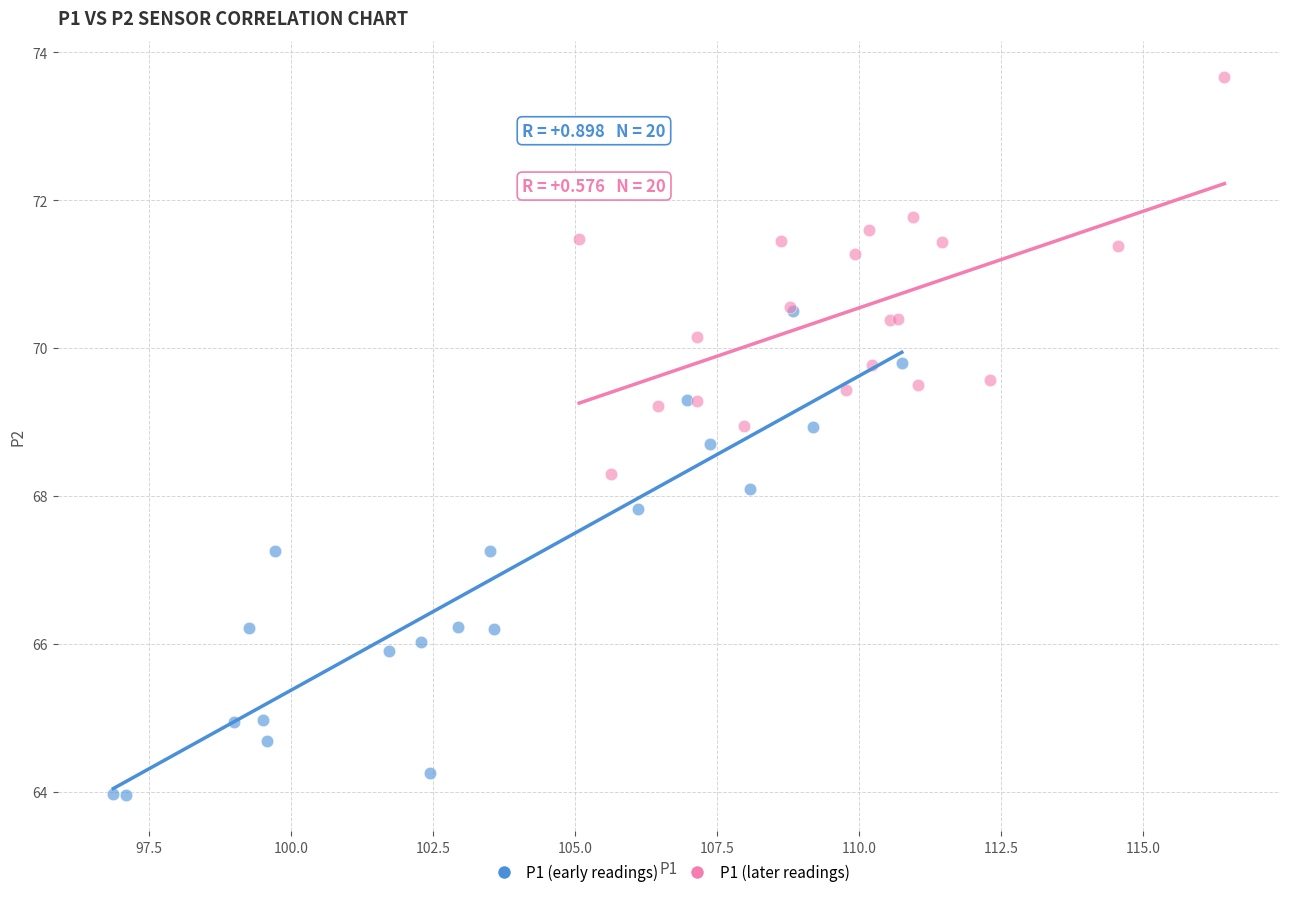

Which series contains the lowest Y value?

P1 (early readings)